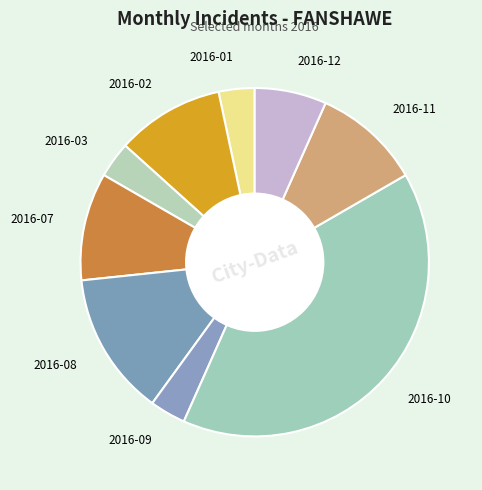

What is the largest slice in the pie chart?

2016-10